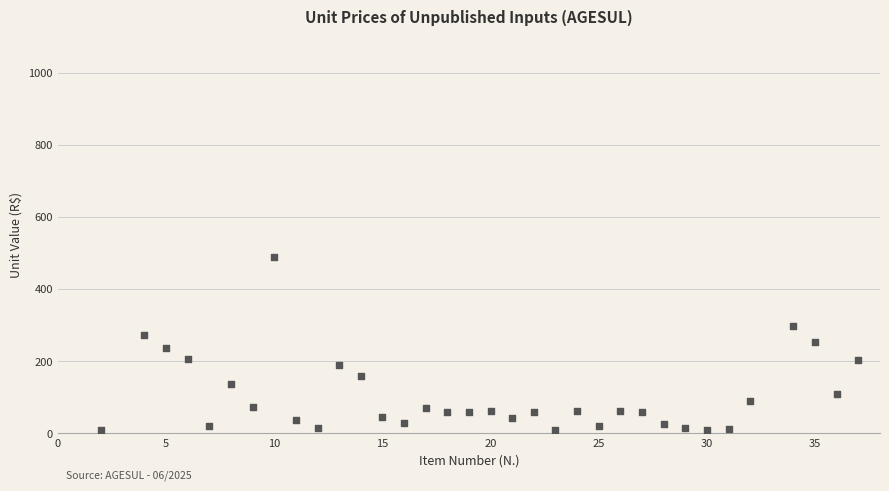

What is the range of X values (max minus min)?

35.0